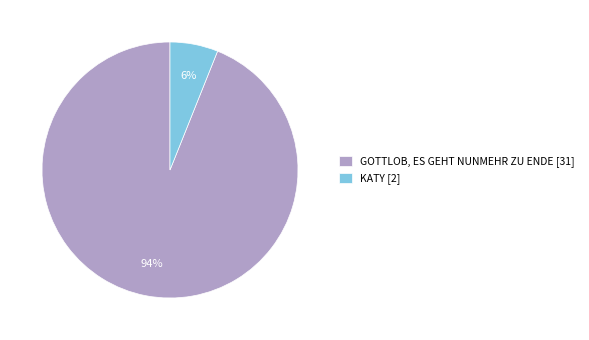

To the nearest percent, what percentage of the pie is KATY?

6%